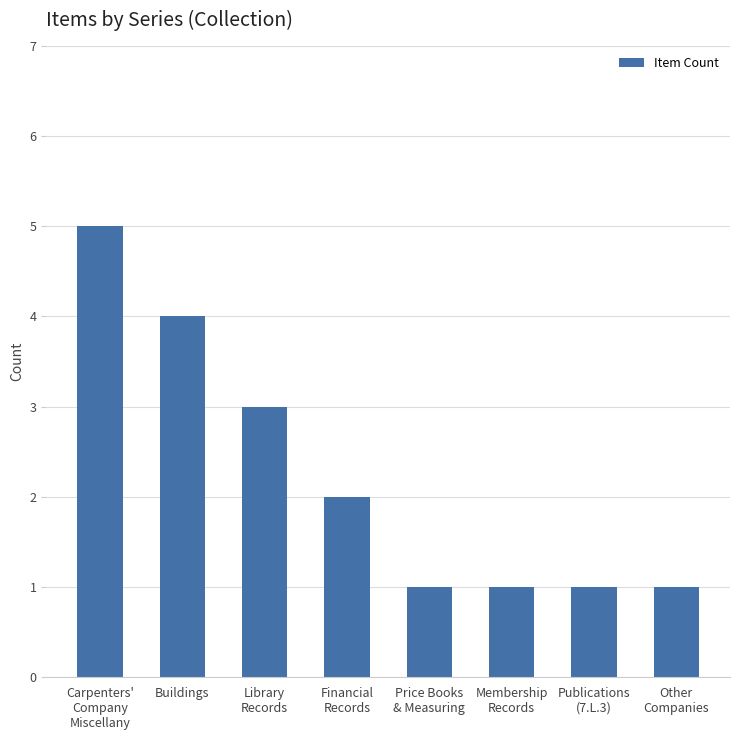

Which category has the highest value across all series?

Carpenters'
Company
Miscellany